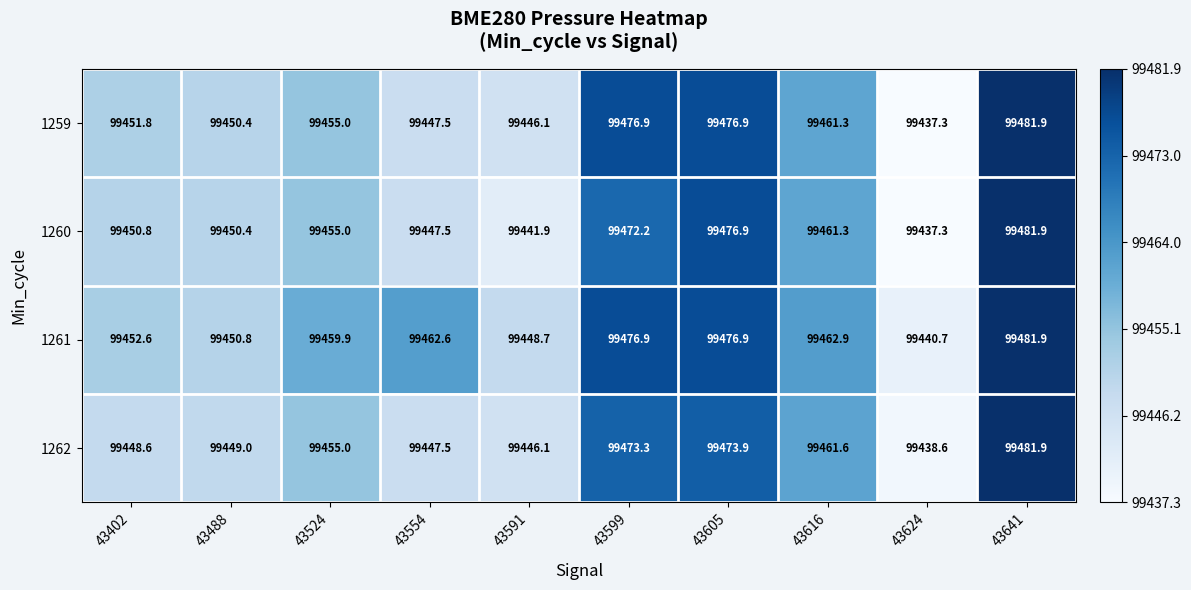

The value of 1261 at 43488 is 31067.7. True or false?

False